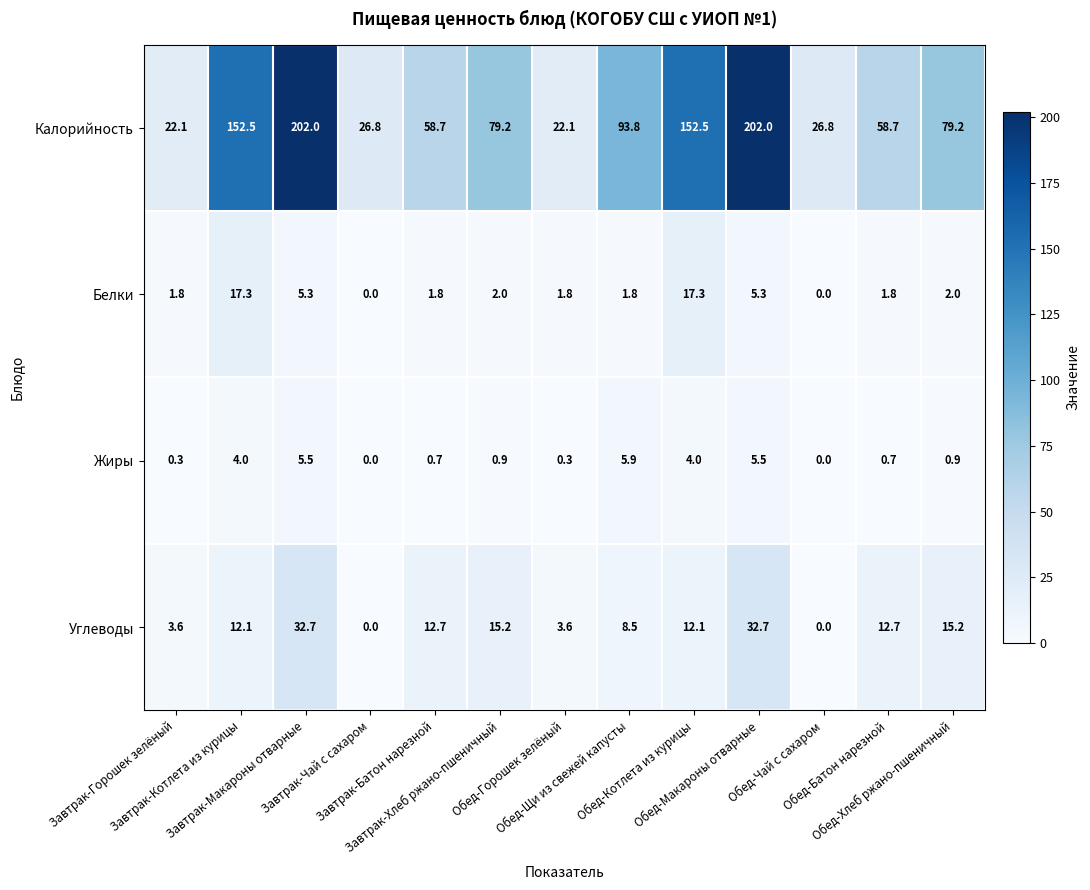

At how many categories does at least one series exceed 96?

4